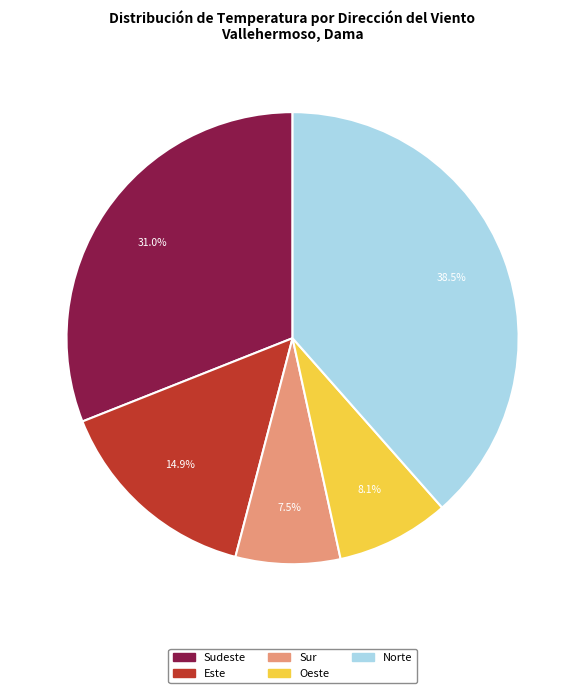

How many segments does this pie chart have?

5